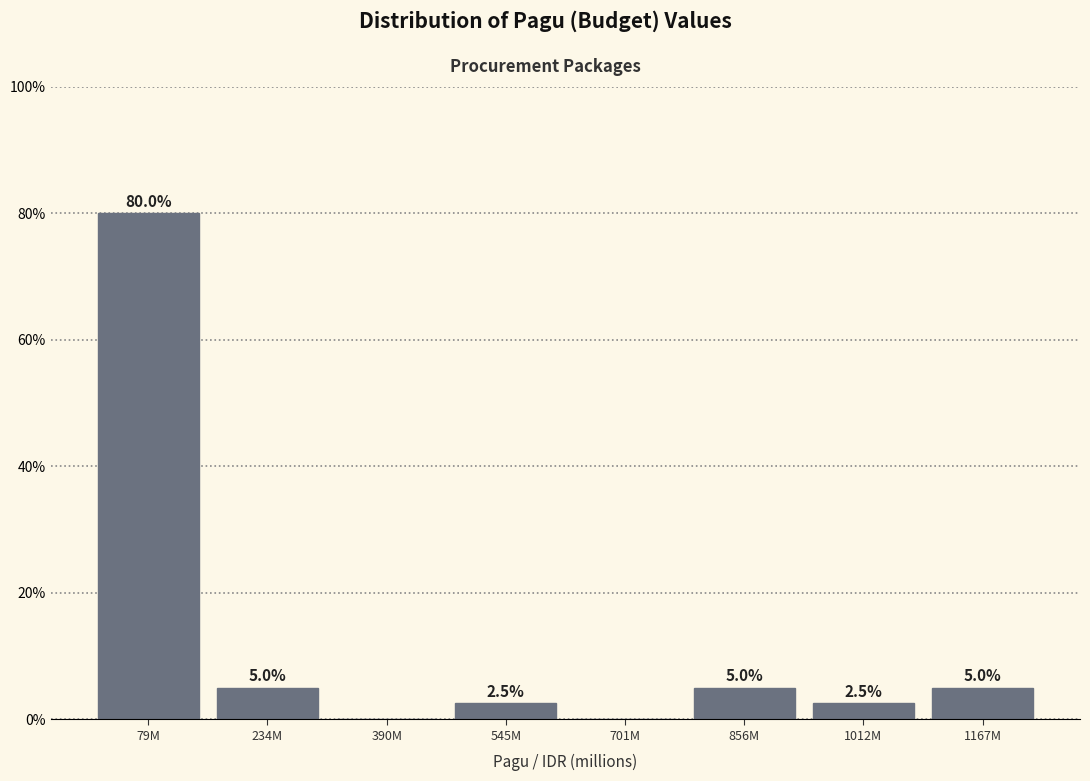

Reading left to right, what are all the values shown in this chart?

79M=80.0	234M=5.0	390M=0.0	545M=2.5	701M=0.0	856M=5.0	1012M=2.5	1167M=5.0